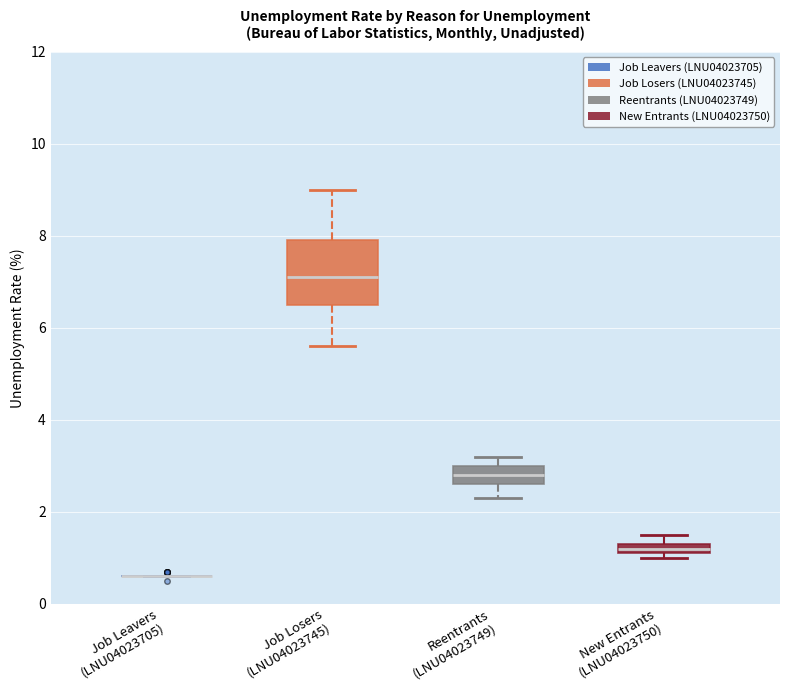

Where is the lower edge of the box for New Entrants (LNU04023750) on the y-axis? The values are not printed on the chart, so give them approximately, as read against the axis.

1.2